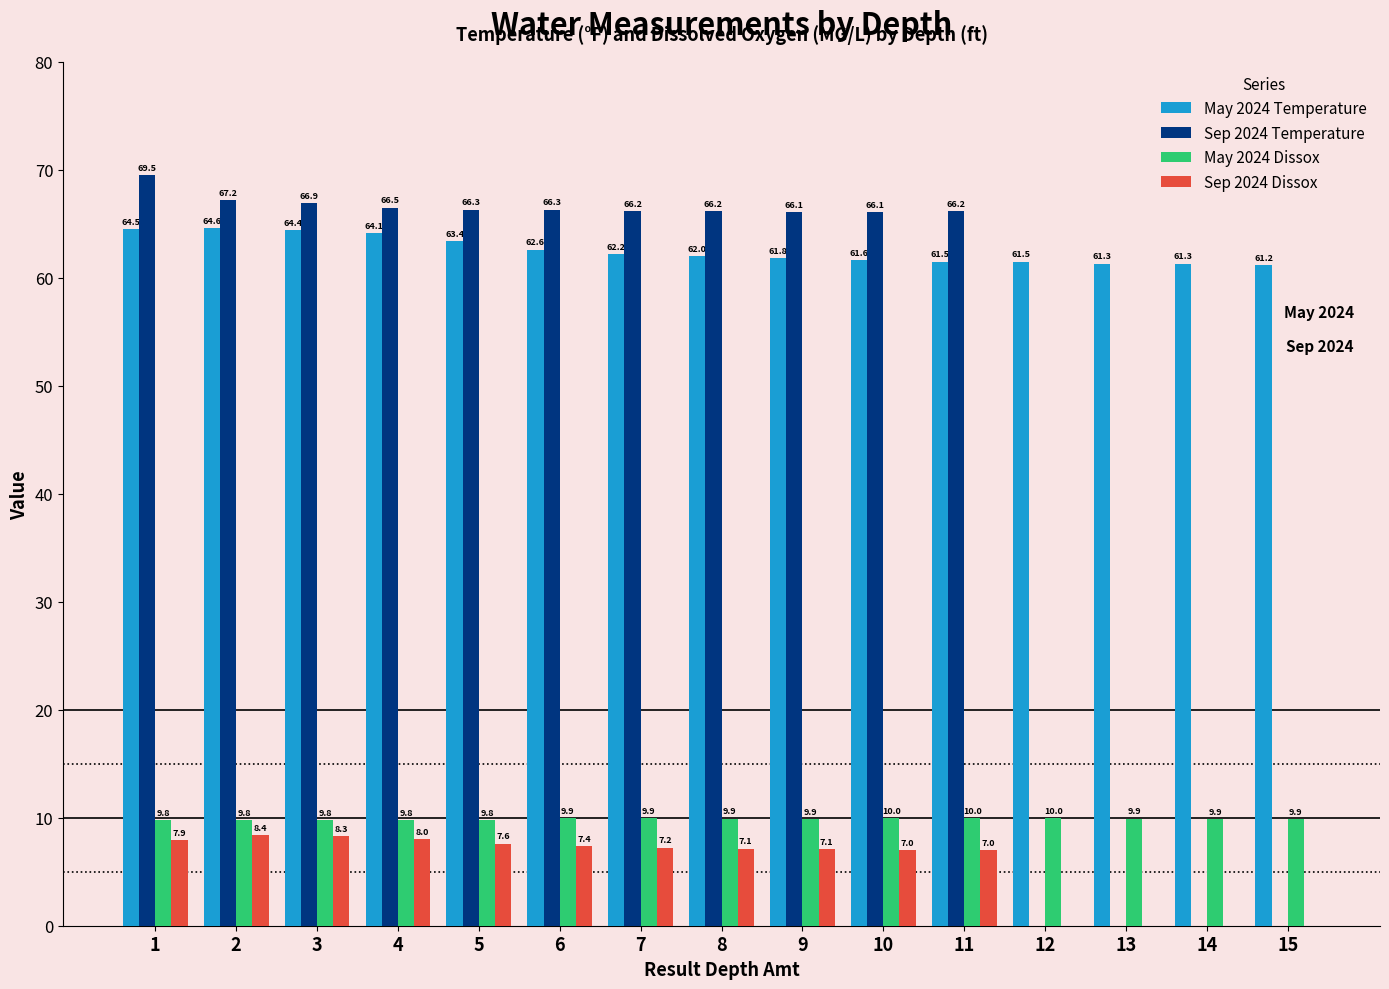

What is the greatest value displayed?

69.5